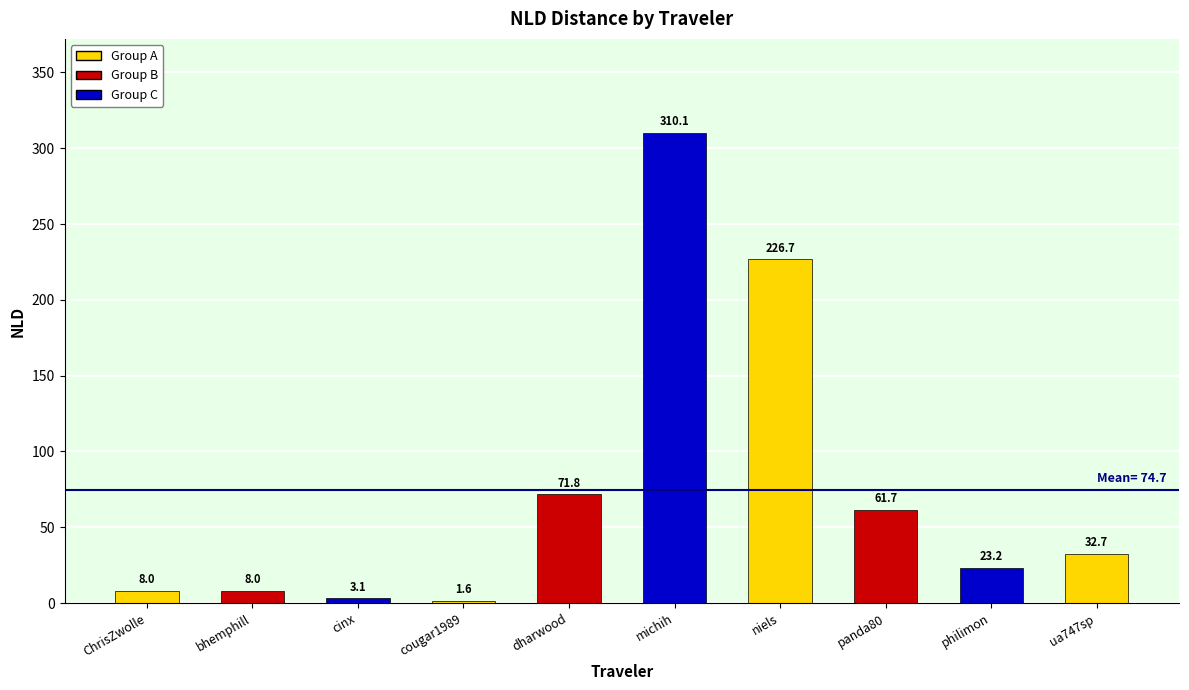

What is the average value?

74.7